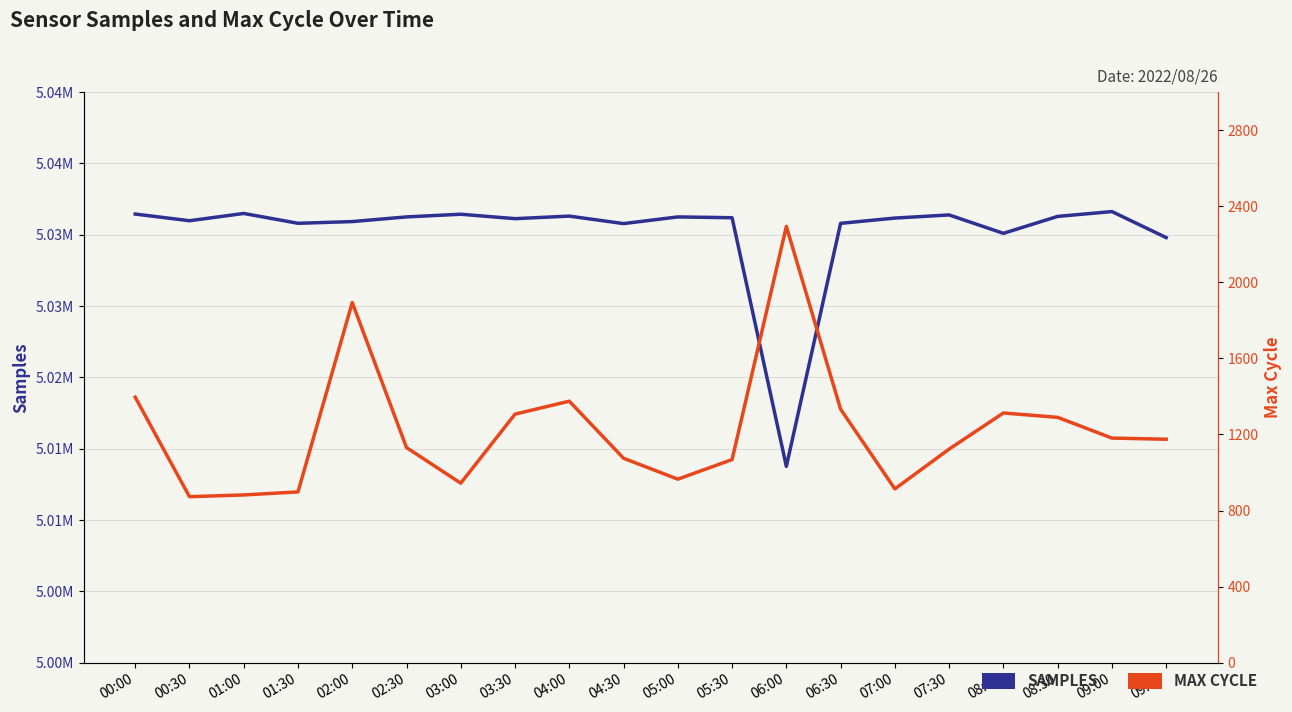

What is the label of the 9th point from the right?

05:30